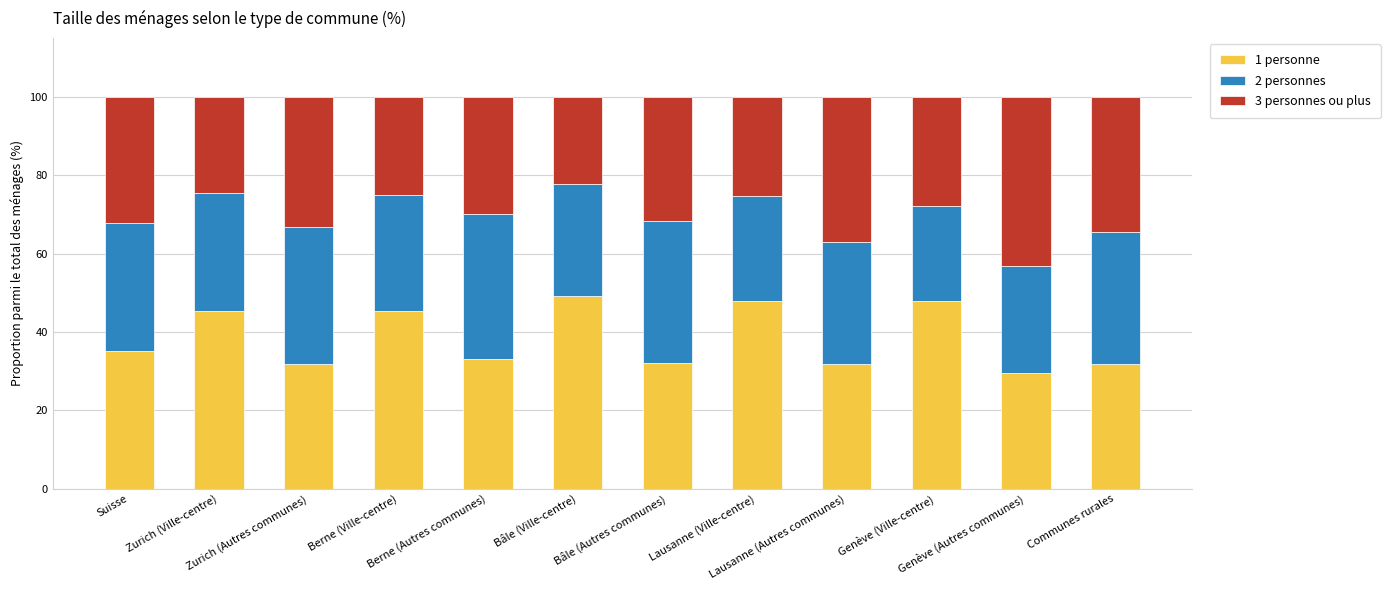

What is the difference between the maximum and minimum values in the 1 personne series?

19.6